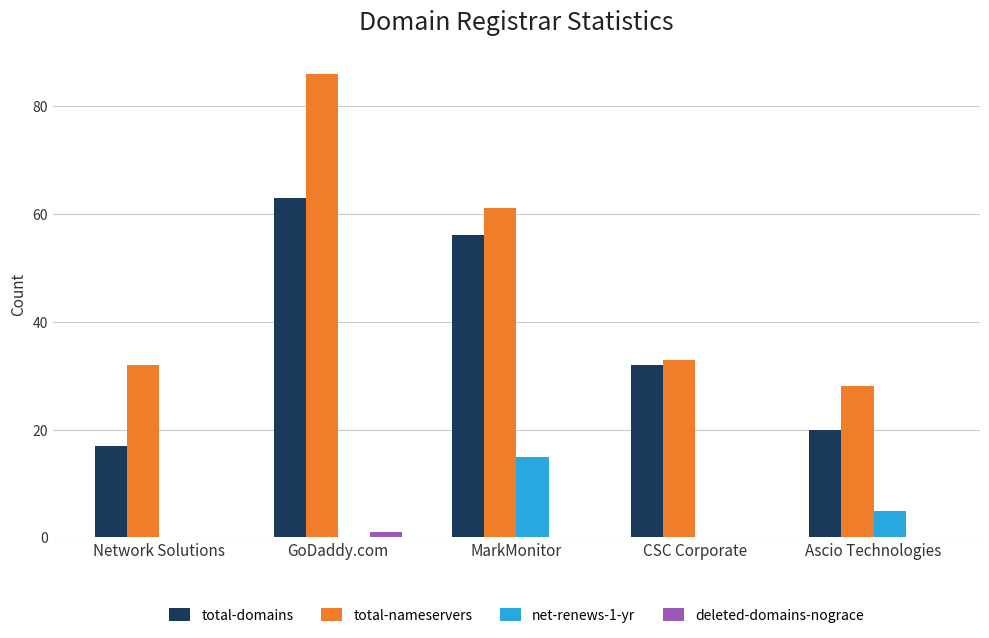

What is the sum of all total-domains values?

188